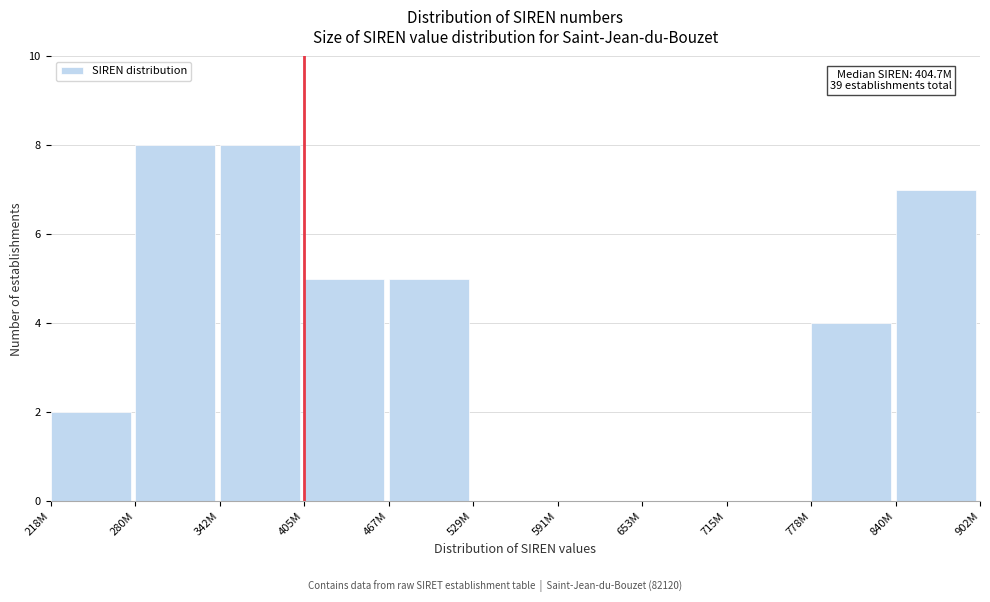

Reading left to right, extract all data points from this chart.

218M=2	280M=8	342M=8	405M=5	467M=5	529M=0	591M=0	653M=0	715M=0	778M=4	840M=7